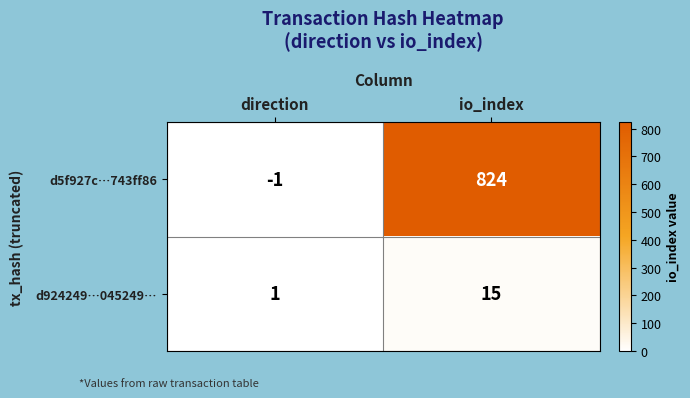

At which category is the sum across all series the highest?

io_index